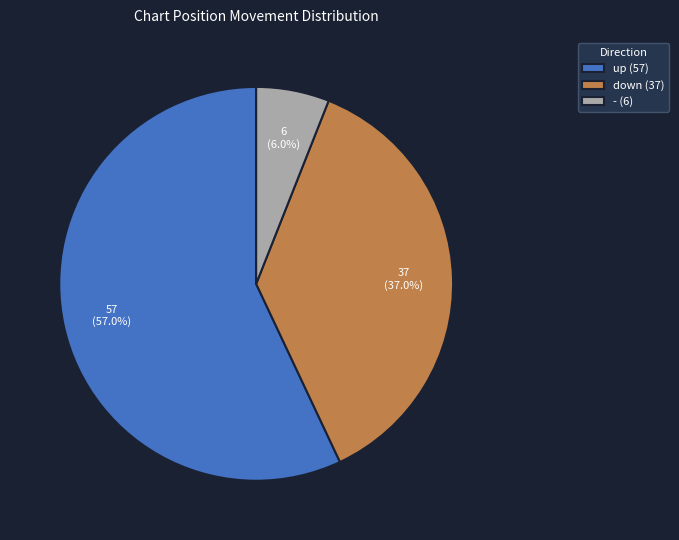

How many slices are in this pie chart?

3